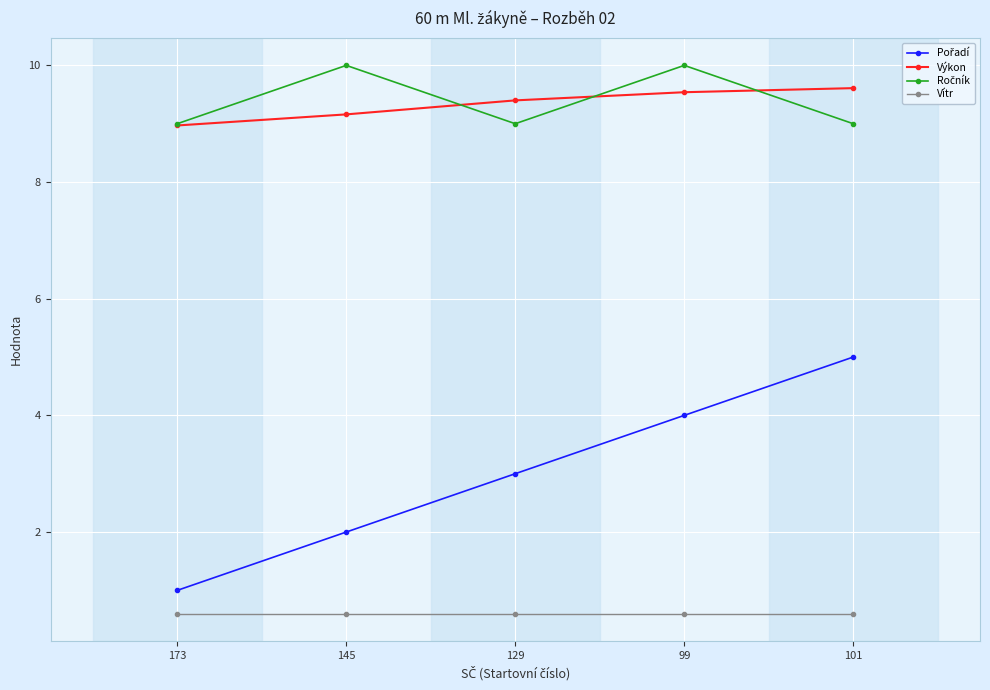

Is it true that Vítr equals 0.6 at 99?

True